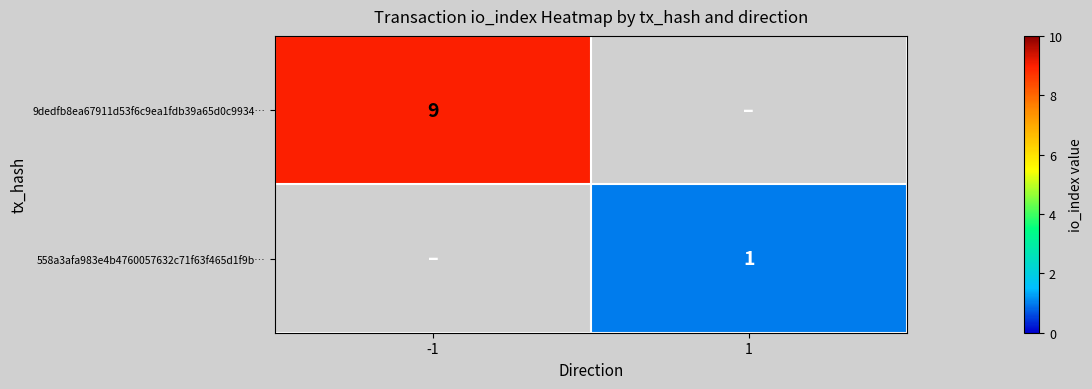

The value of 558a3afa983e4b4760057632c71f63f465d1f9b… at 1 is 1. True or false?

True